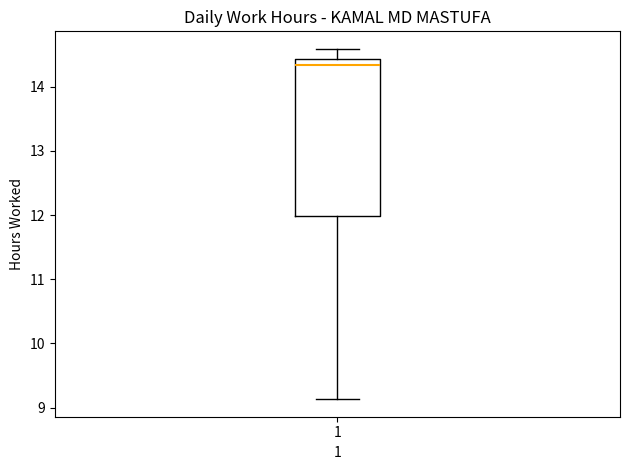

Transcribe this box plot: give where the median line is, the range the box spans, and where the two whiskers end, as read against the y-axis. The values are not printed on the chart, so give them approximately, as read against the axis.

median 14.3, box 12.0 to 14.4, whiskers 9.1 to 14.6